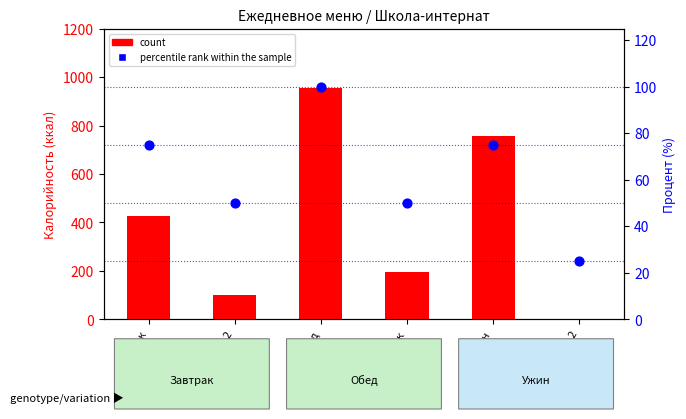

Which series has the largest Y range (max minus min)?

count